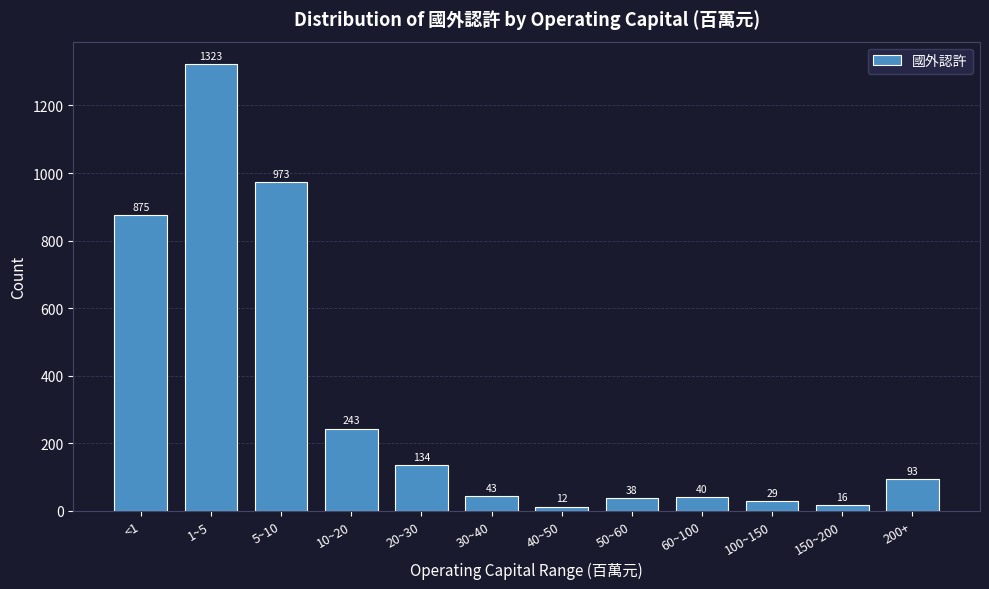

Reading left to right, list all the values displayed in this chart.

<1=875	1~5=1323	5~10=973	10~20=243	20~30=134	30~40=43	40~50=12	50~60=38	60~100=40	100~150=29	150~200=16	200+=93